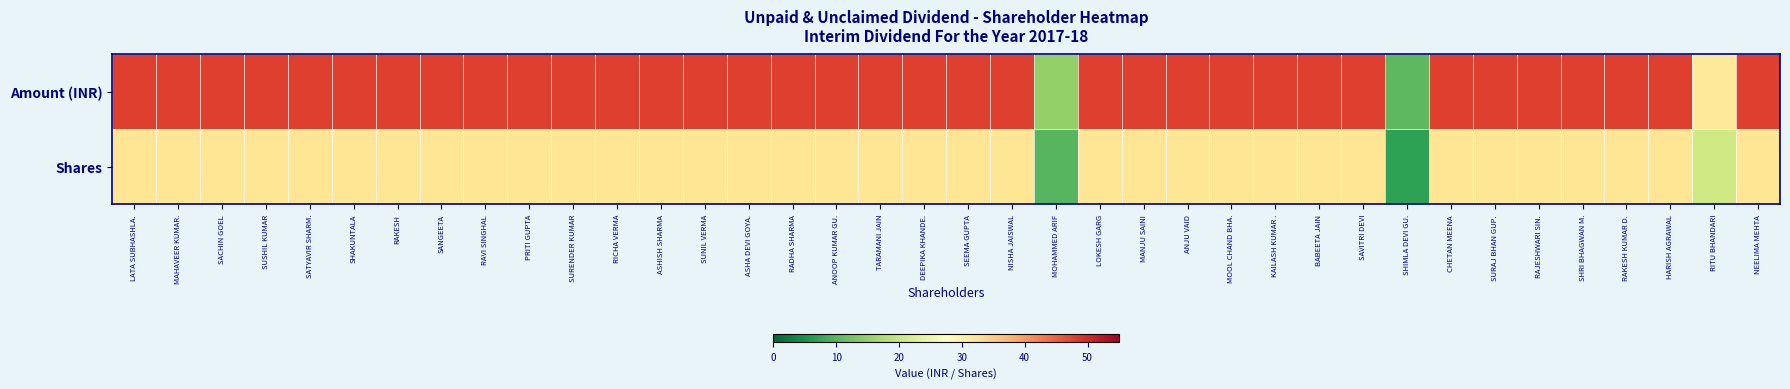

What is the greatest value displayed?

48.0